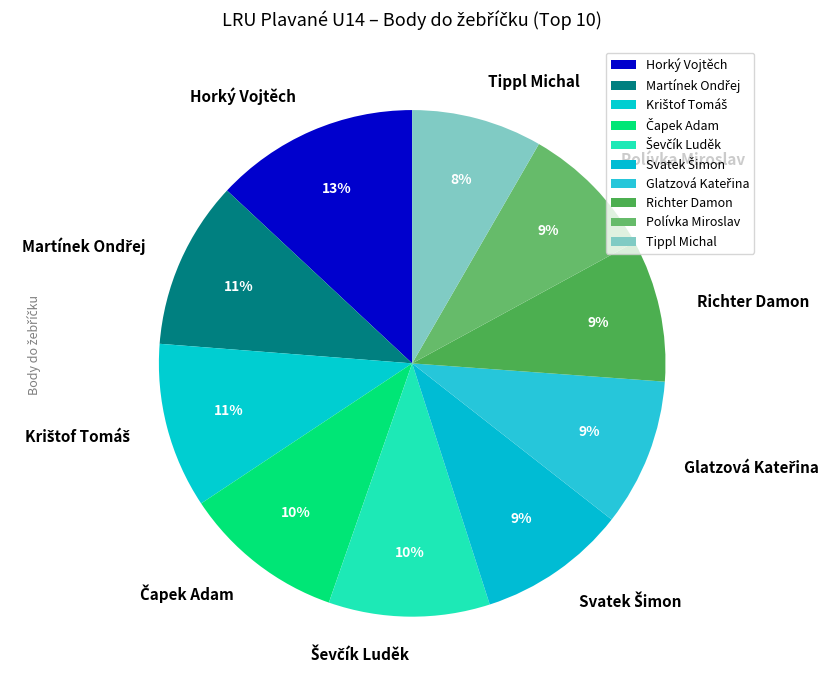

To the nearest percent, what is the average slice percentage?

10%